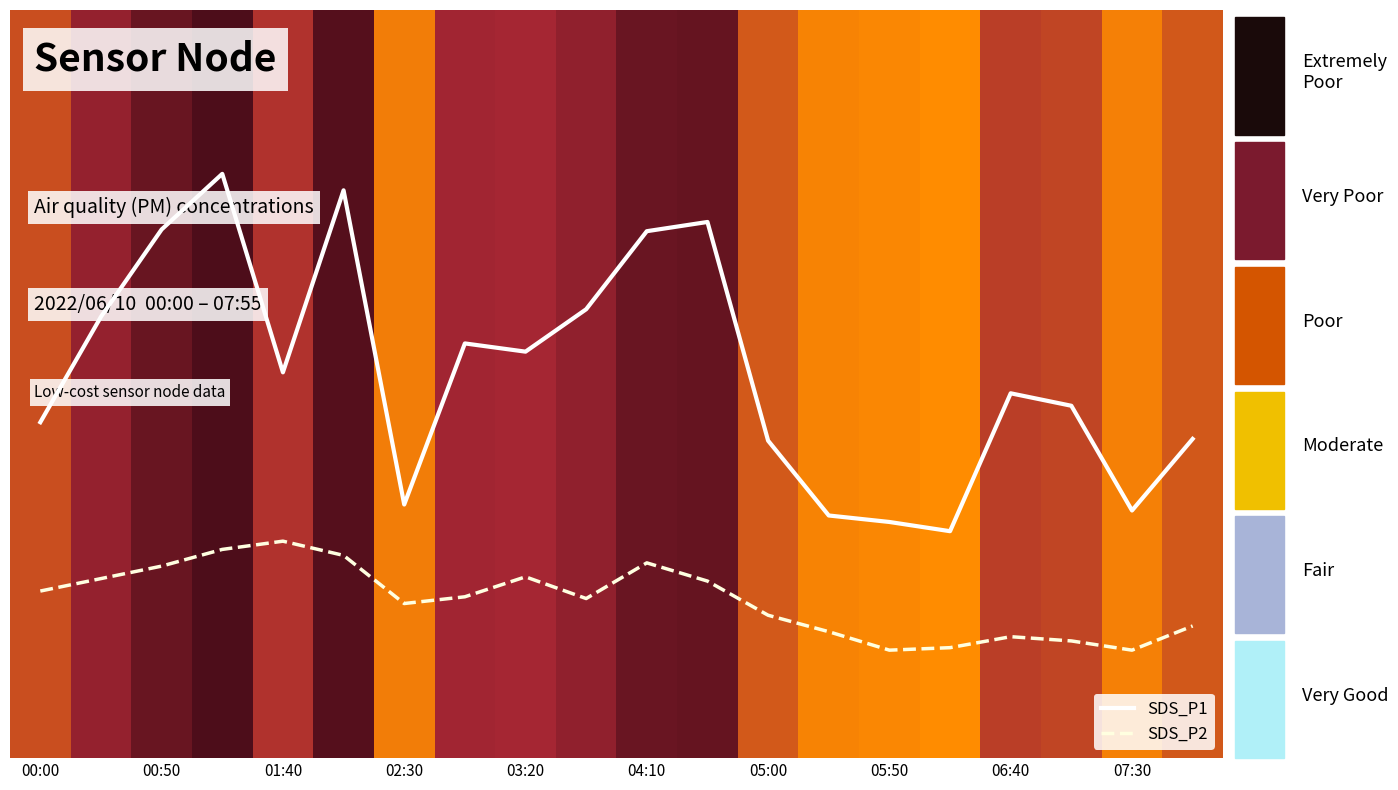

How many bars are there in each group?

2